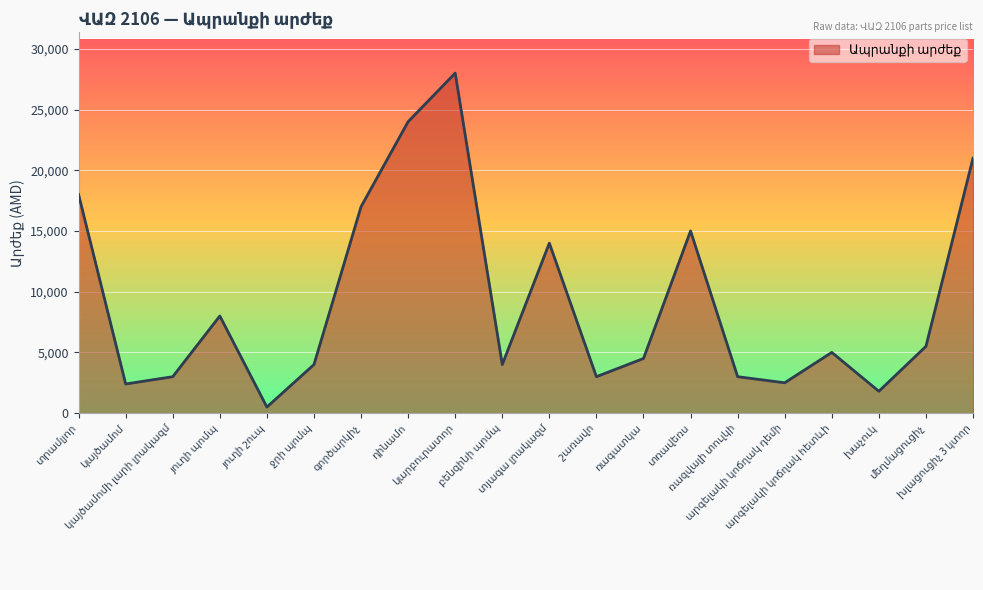

What is the difference between the maximum and minimum values?

27500